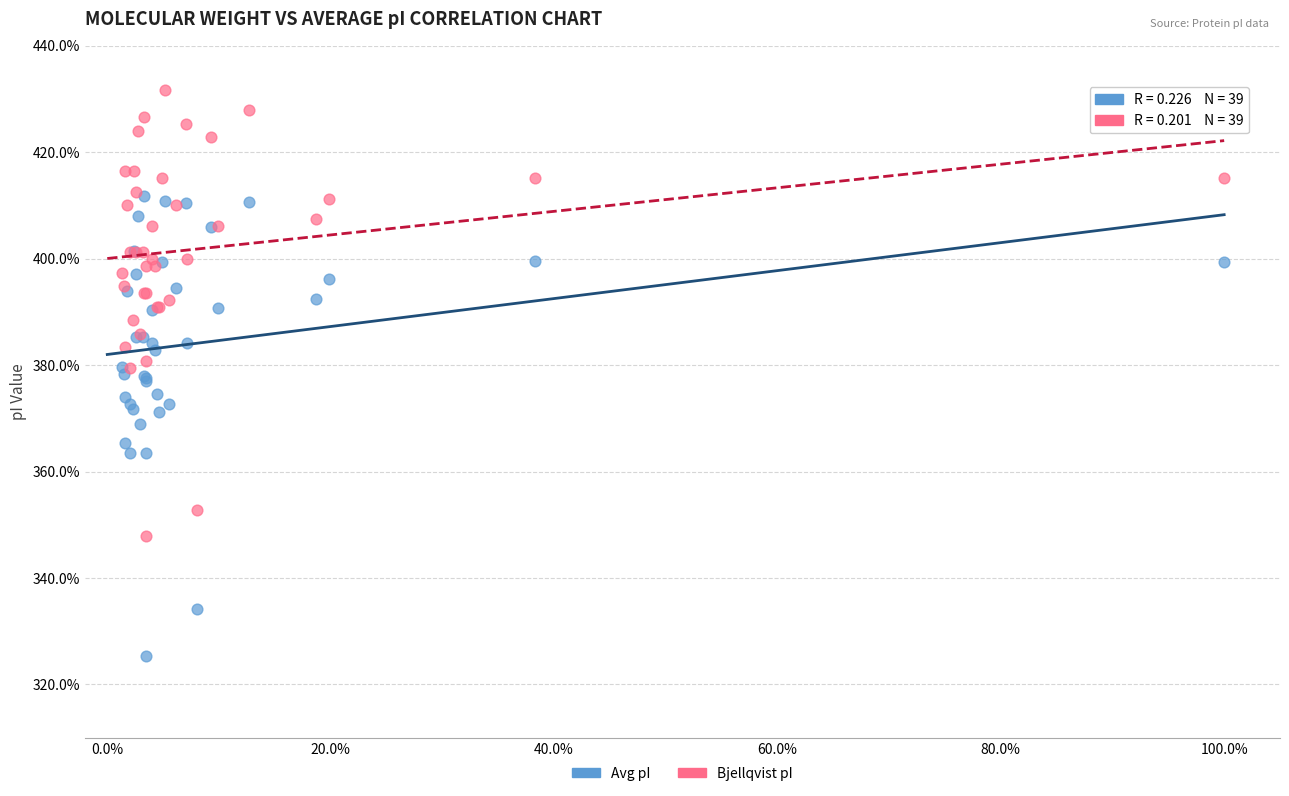

What are all the series names shown in the legend?

Avg pI, Bjellqvist pI